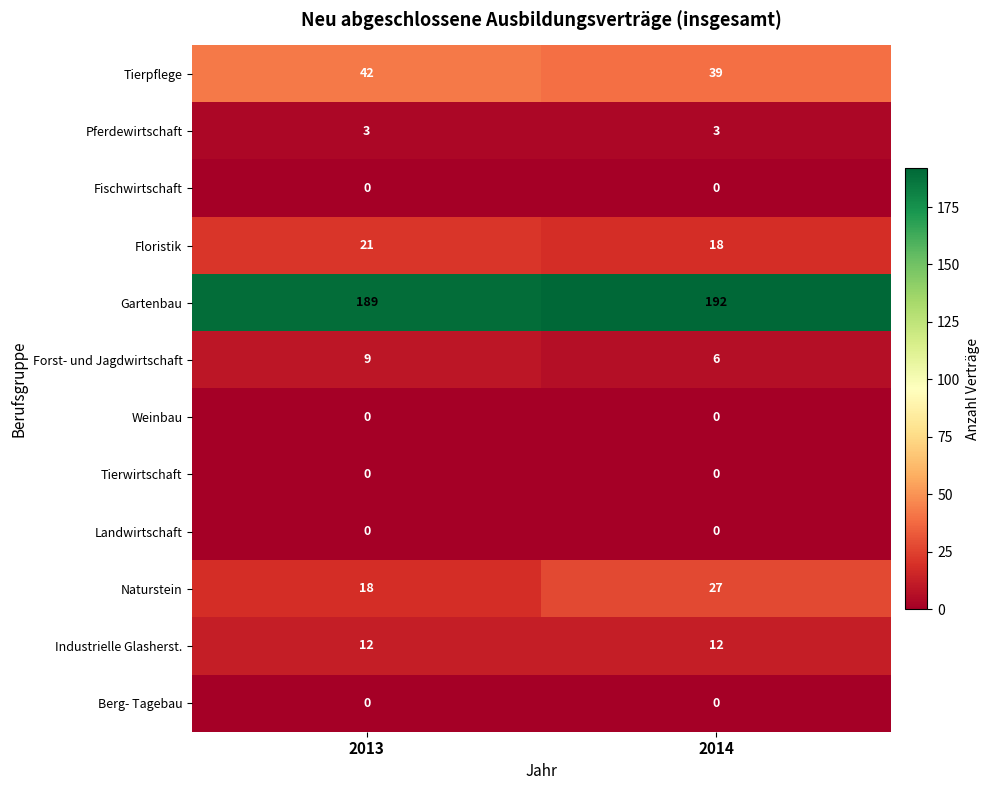

Which series has the widest spread of values?

Naturstein